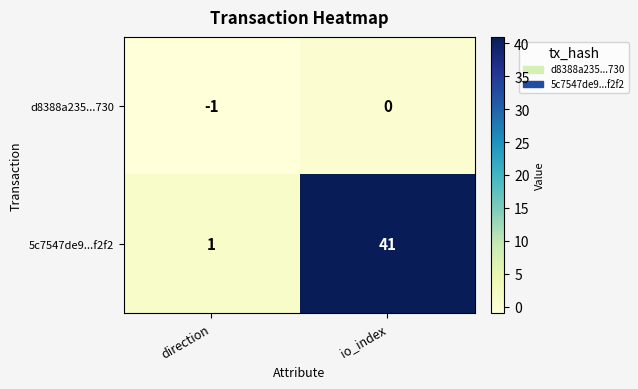

What is the maximum value for 5c7547de9...f2f2?

41